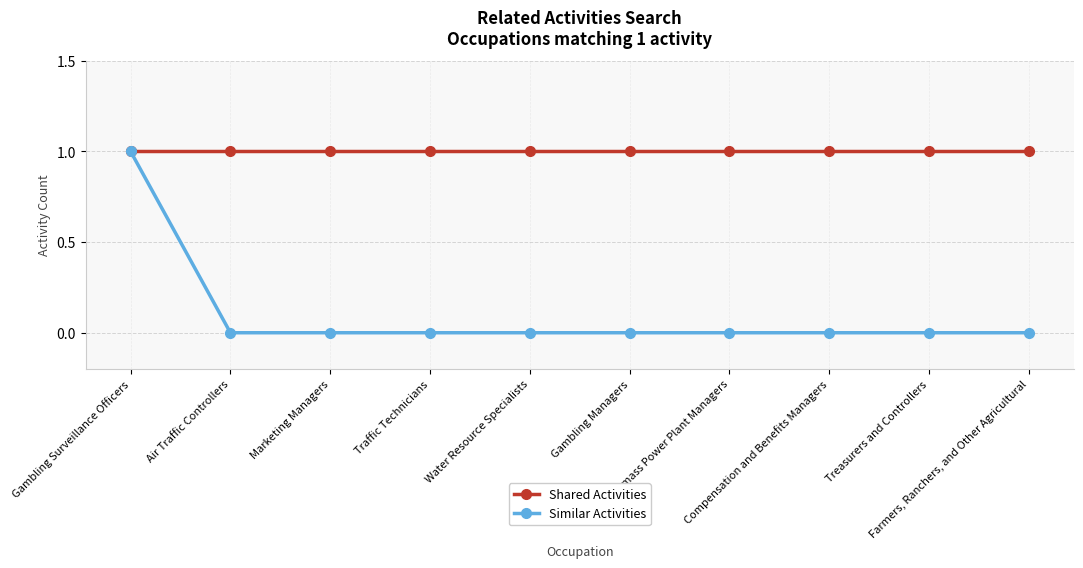

Rank the series by their average value, from highest to lowest.

Shared Activities, Similar Activities